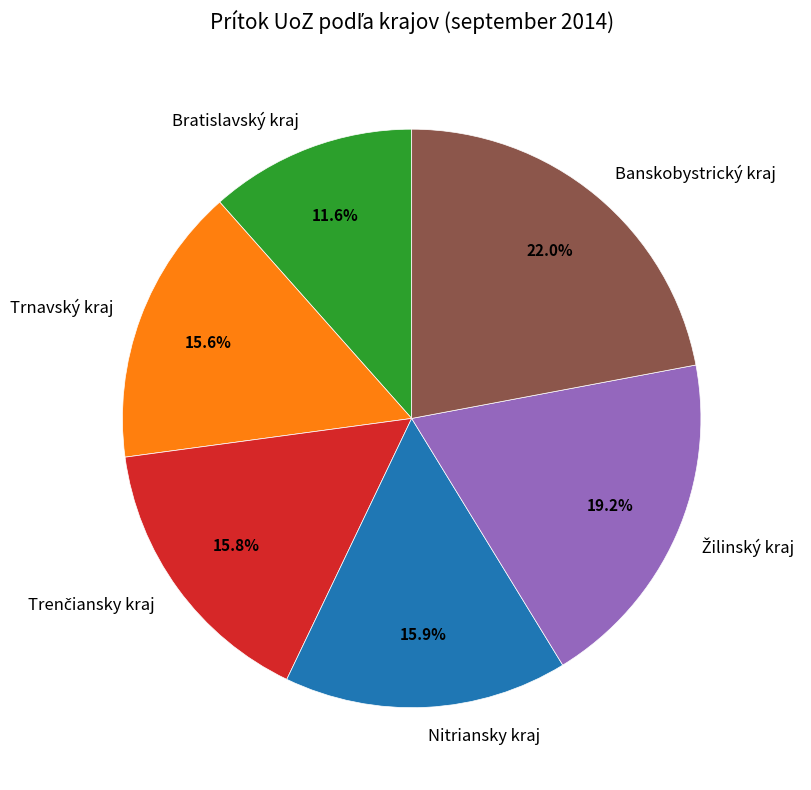

Combined, what portion of the pie is Banskobystrický kraj and Nitriansky kraj?

37.9%